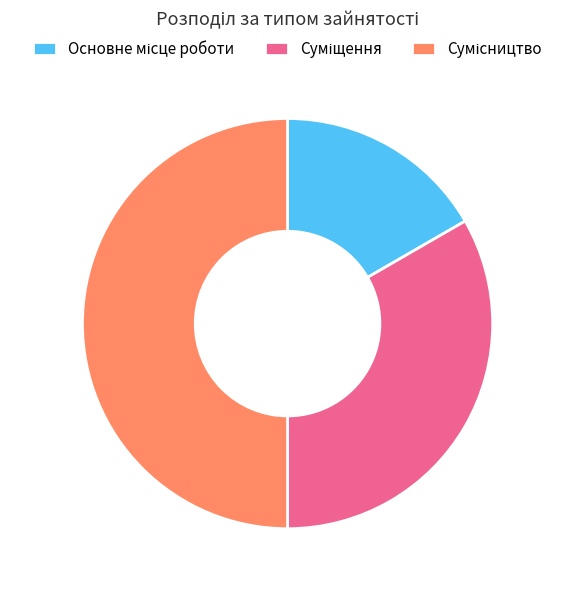

What is the change in value from Основне місце роботи to Сумісництво?

+2